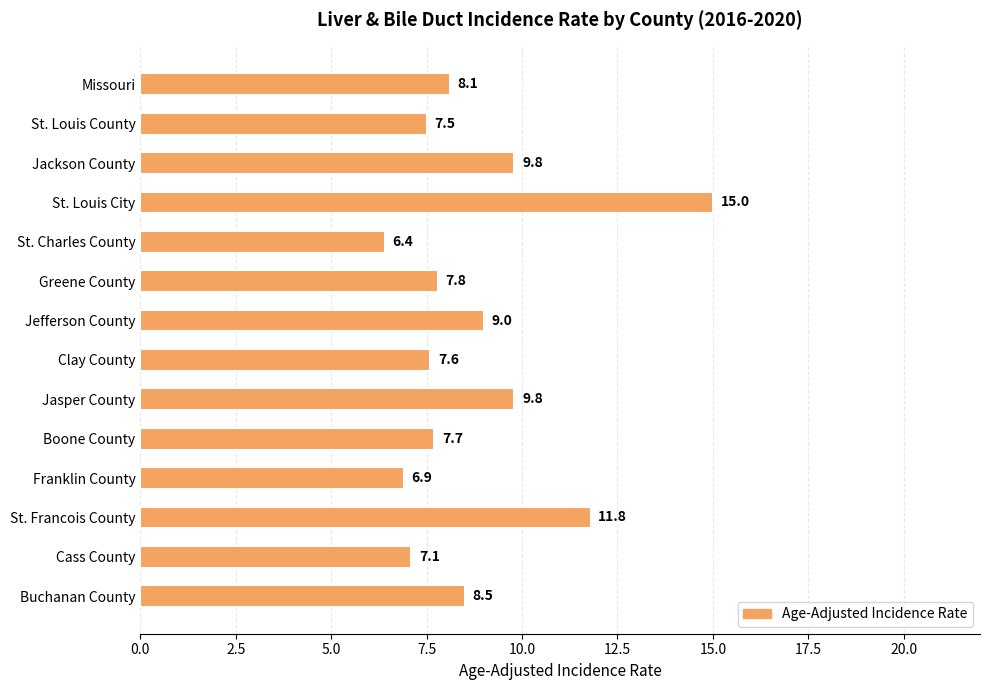

How many bars are there in total?

14